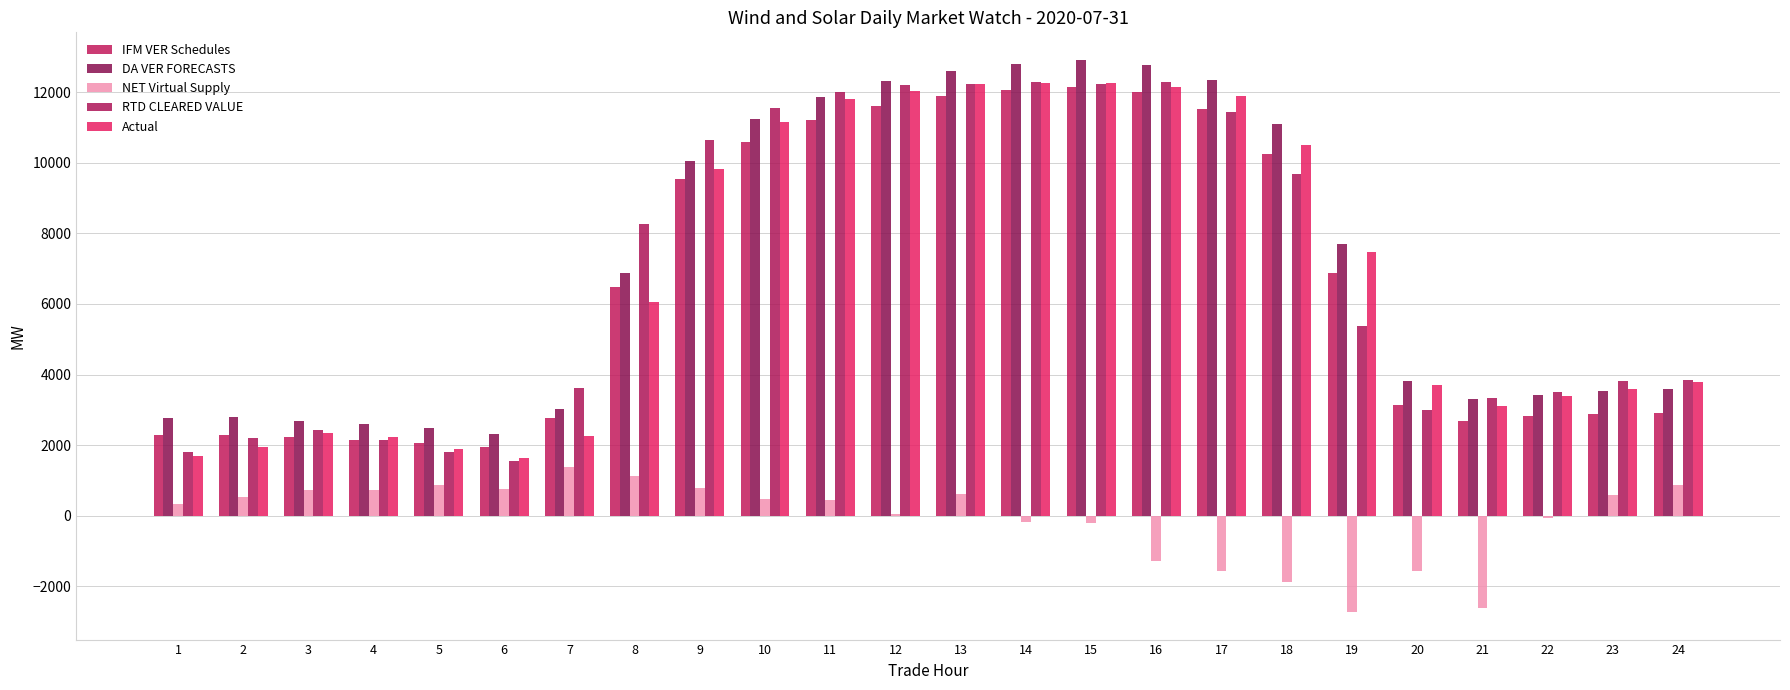

What are all the series names shown in the legend?

IFM VER Schedules, DA VER FORECASTS, NET Virtual Supply, RTD CLEARED VALUE, Actual